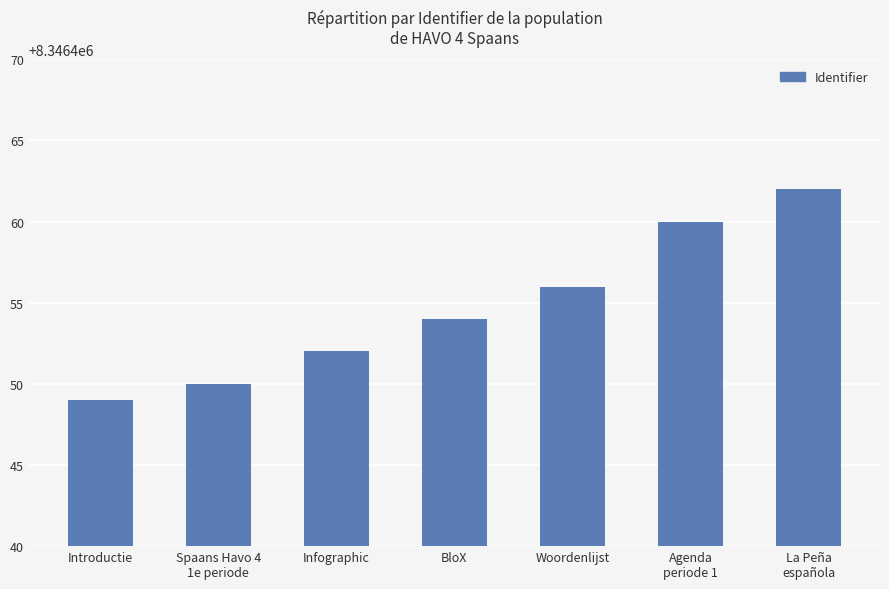

What is the difference between the values at Infographic and Woordenlijst?

4